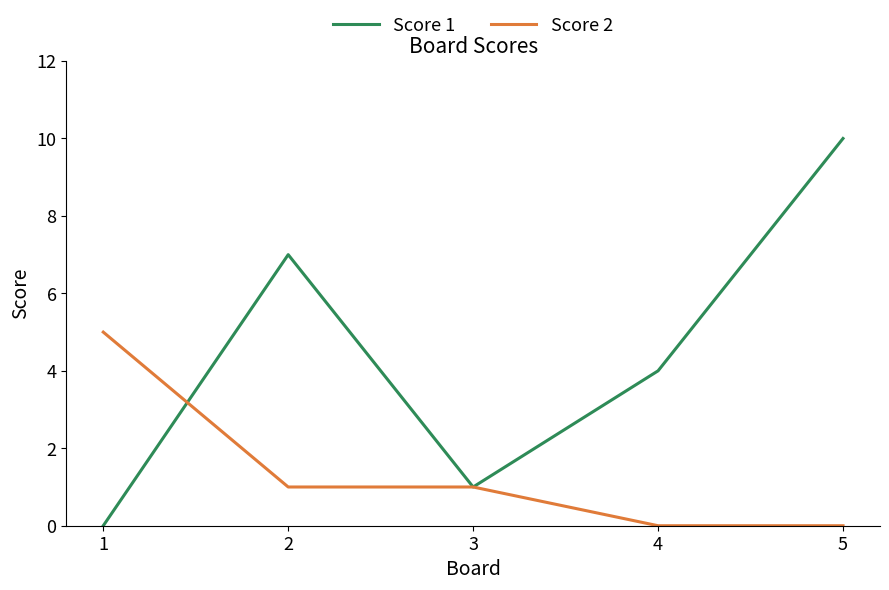

What are all the series names shown in the legend?

Score 1, Score 2